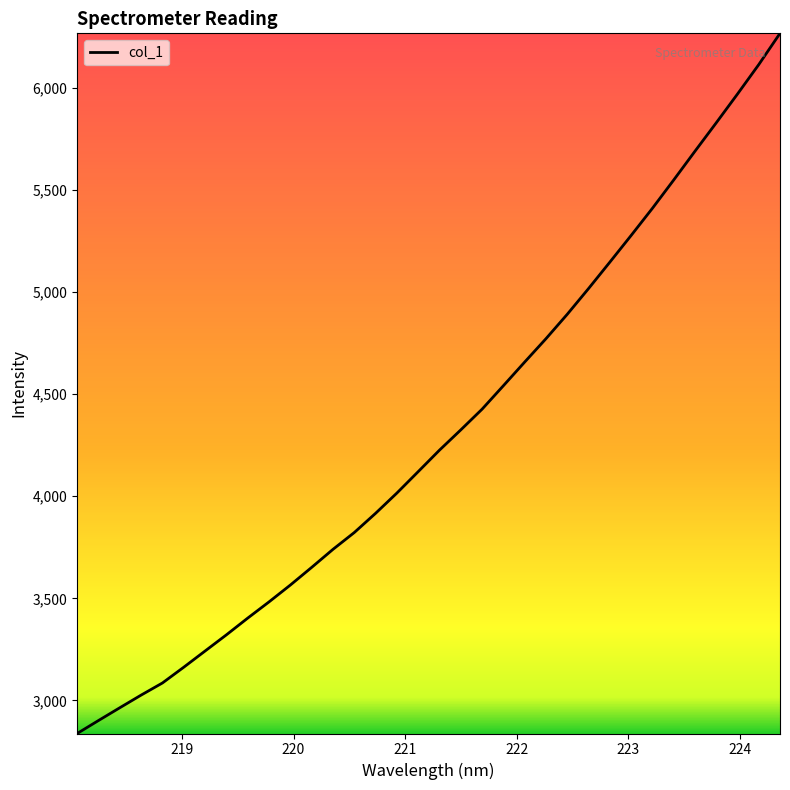

What is the difference between the maximum and minimum values?

3430.3